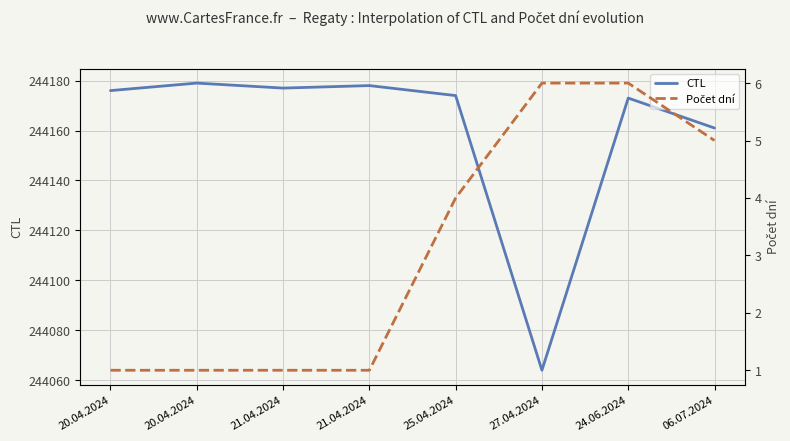

Rank the series by their maximum value, from highest to lowest.

CTL, Počet dní